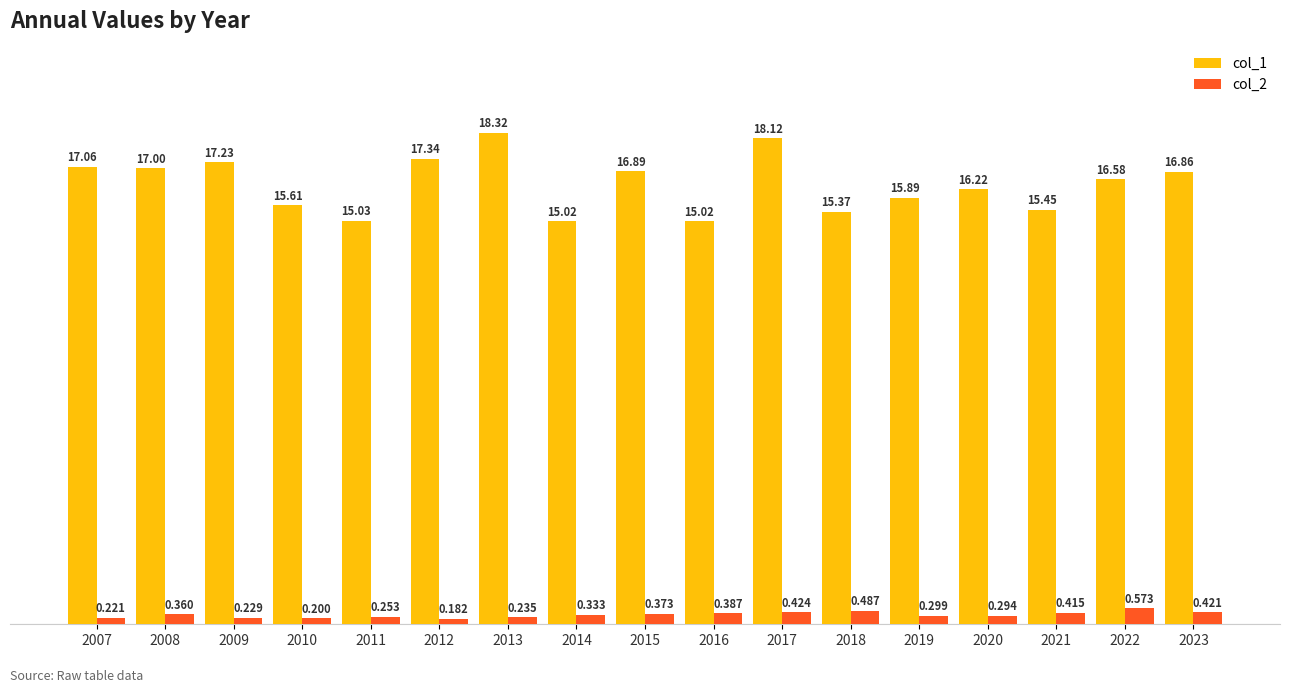

Rank the series at 2021 from lowest to highest value.

col_2, col_1